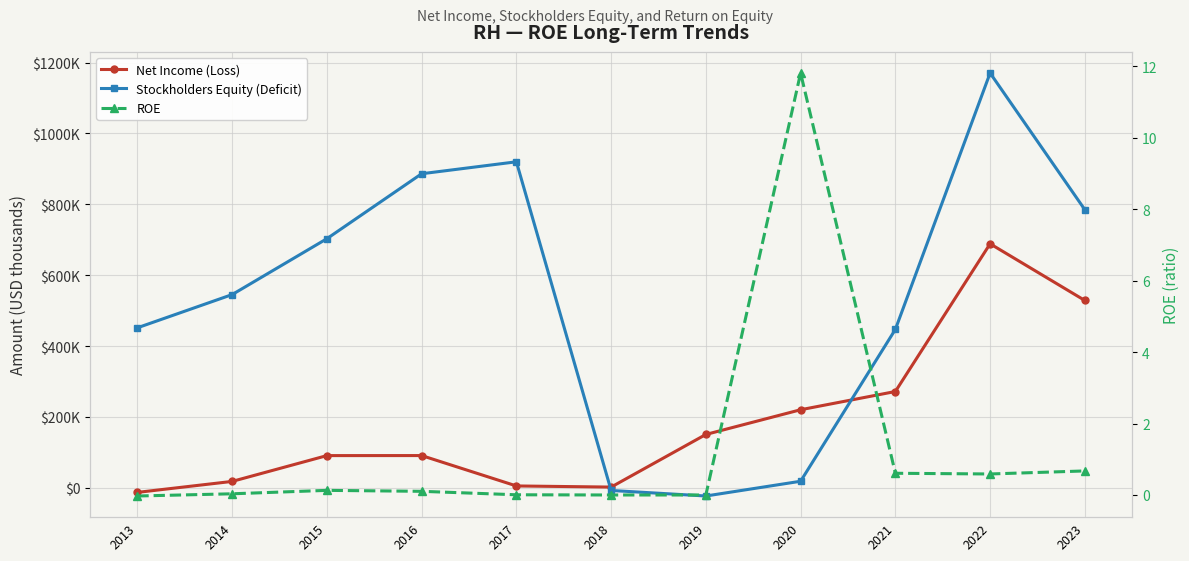

What are all the series names shown in the legend?

Net Income (Loss), Stockholders Equity (Deficit), ROE